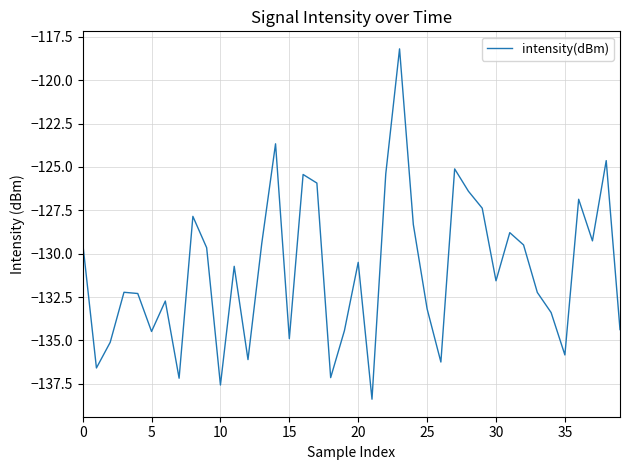

What is the difference between the maximum and minimum values?

20.2